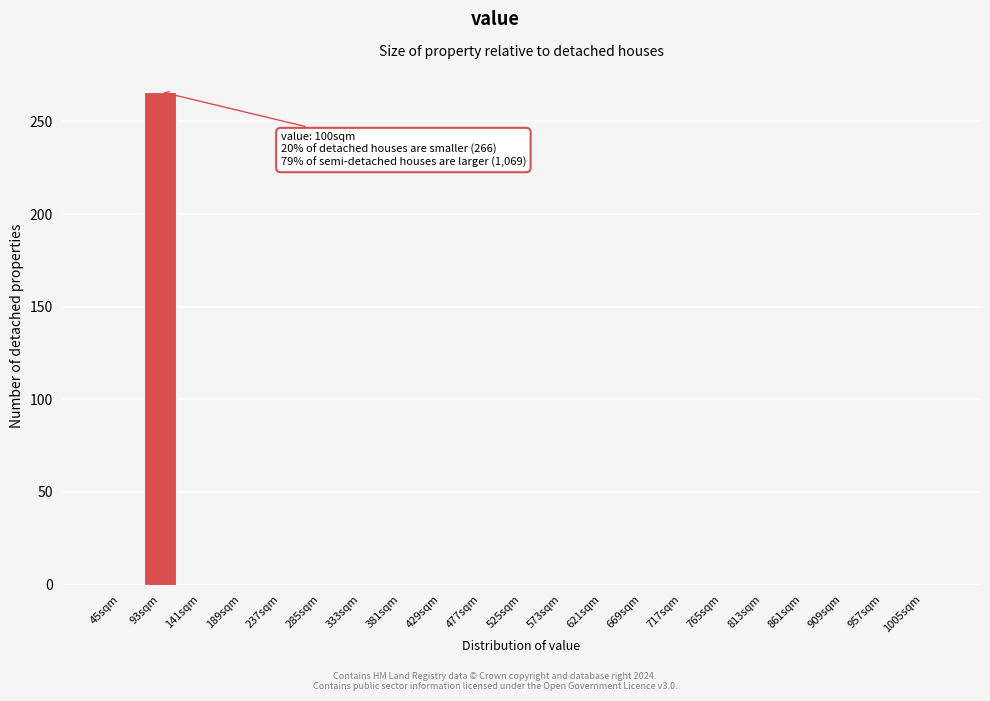

Reading right to left, transcribe all the data shown in this chart.

1005sqm=0	957sqm=0	909sqm=0	861sqm=0	813sqm=0	765sqm=0	717sqm=0	669sqm=0	621sqm=0	573sqm=0	525sqm=0	477sqm=0	429sqm=0	381sqm=0	333sqm=0	285sqm=0	237sqm=0	189sqm=0	141sqm=0	93sqm=266	45sqm=0